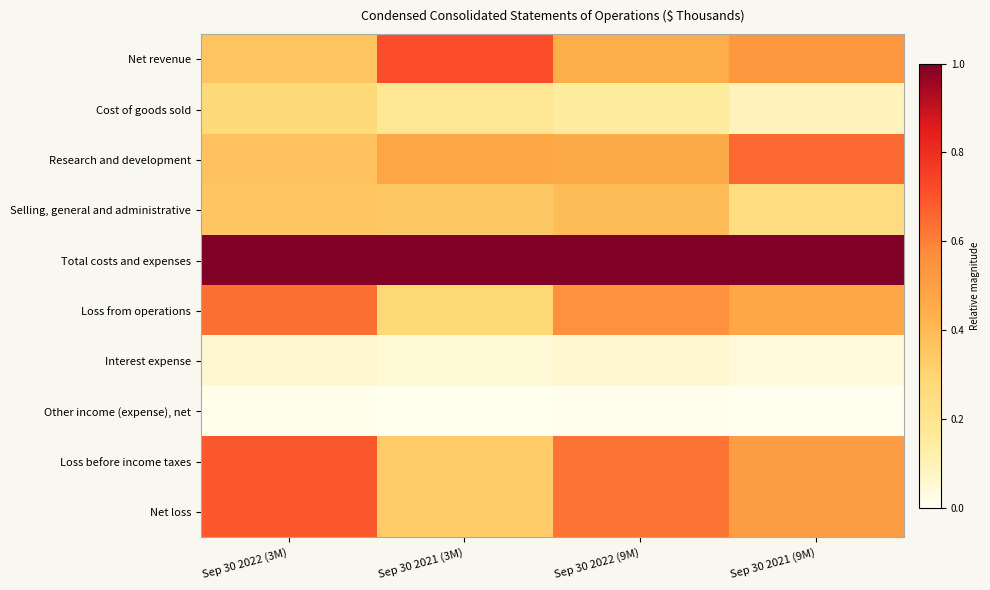

At which category is the sum across all series the highest?

Sep 30 2022 (3M)